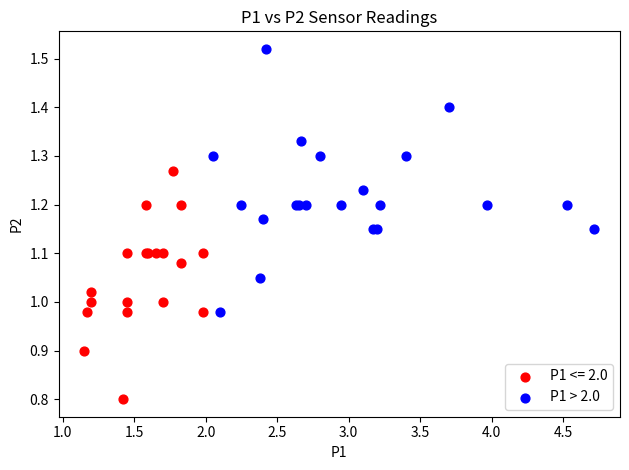

Which series has the widest spread of Y values?

P1 > 2.0